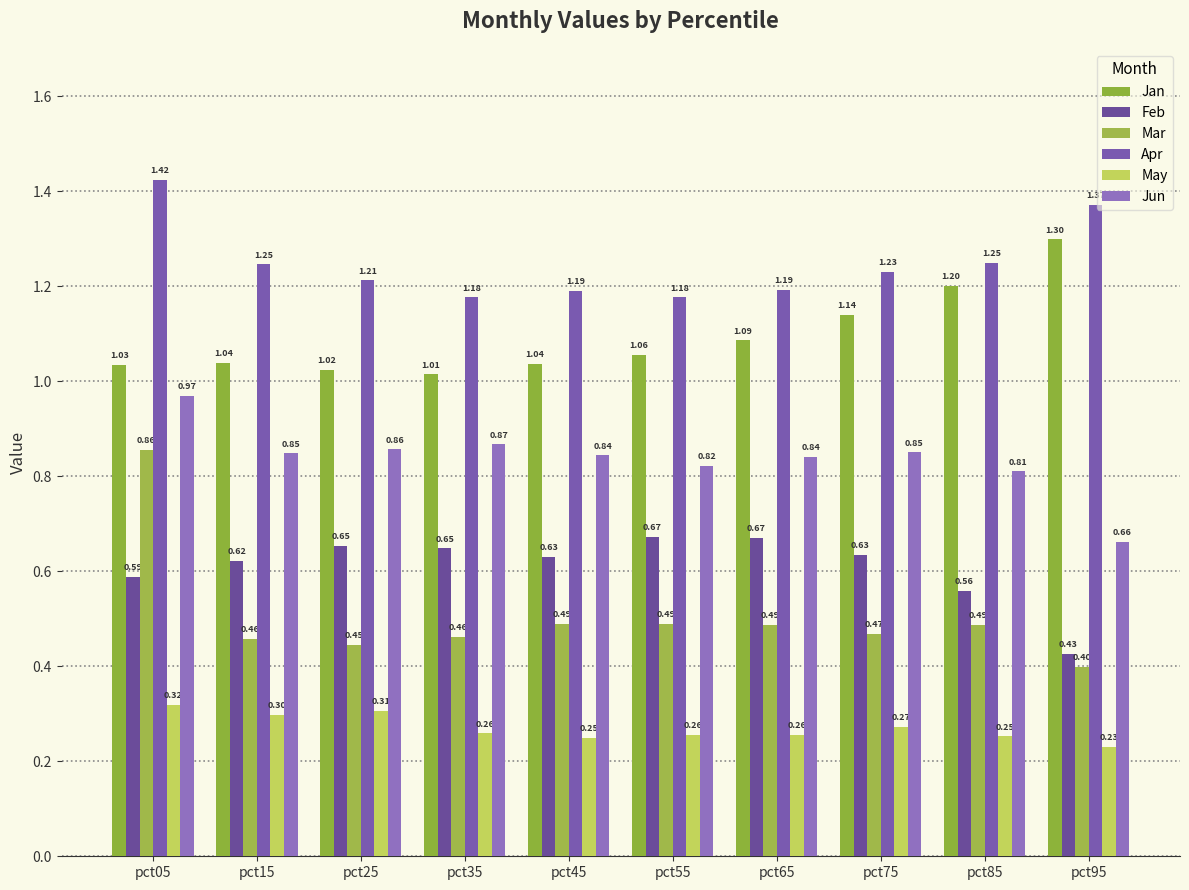

How many bars are there in each group?

6